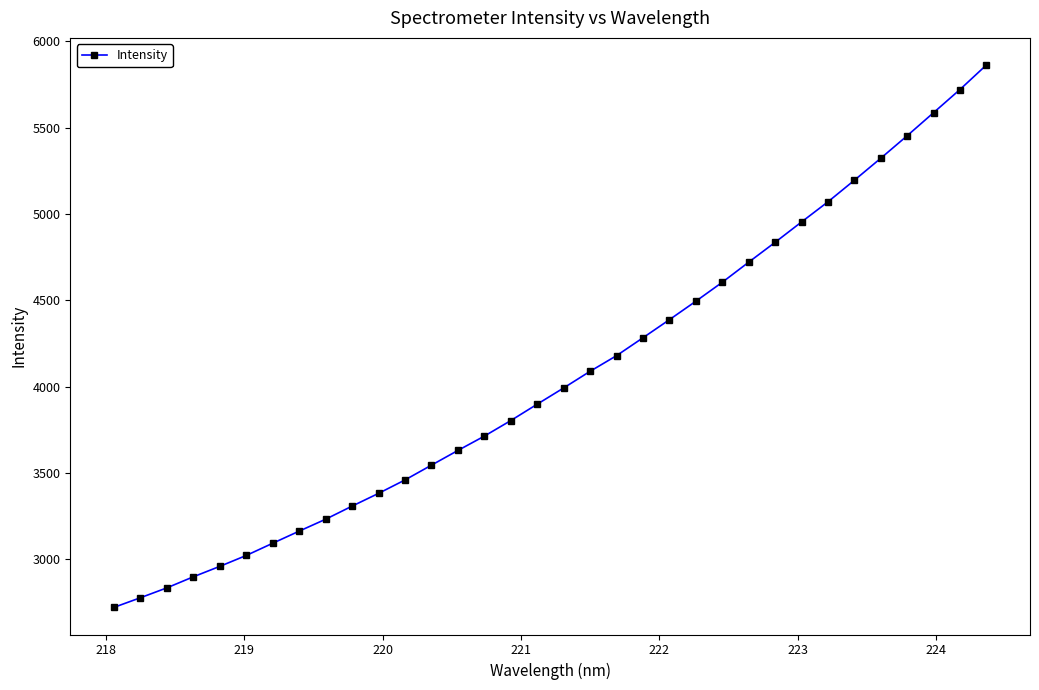

What is the sum of all values?

138194.0